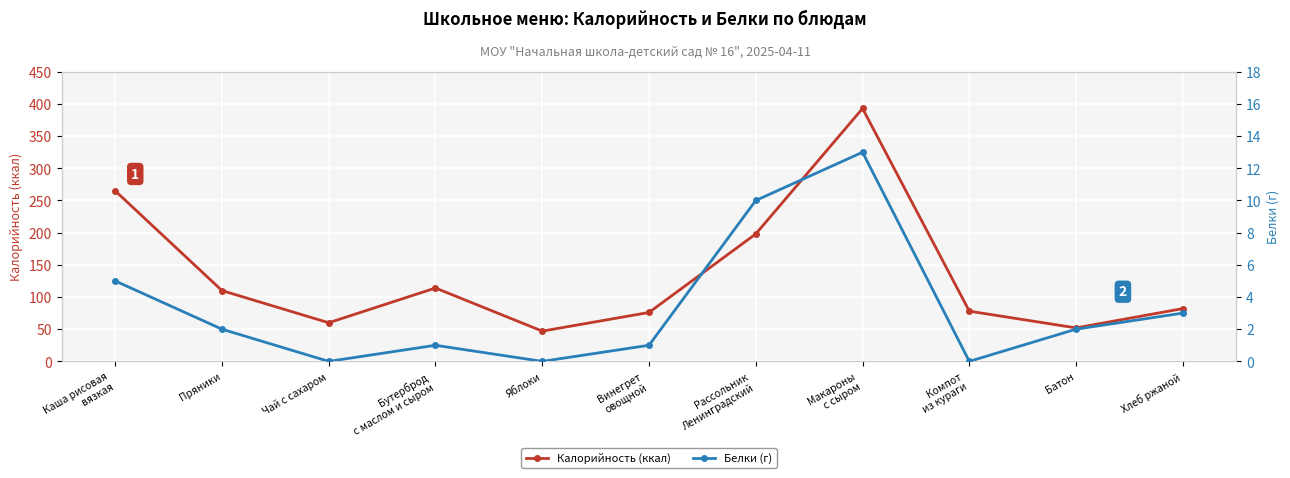

True or false: Калорийность (ккал) and Белки (г) intersect in this chart.

False